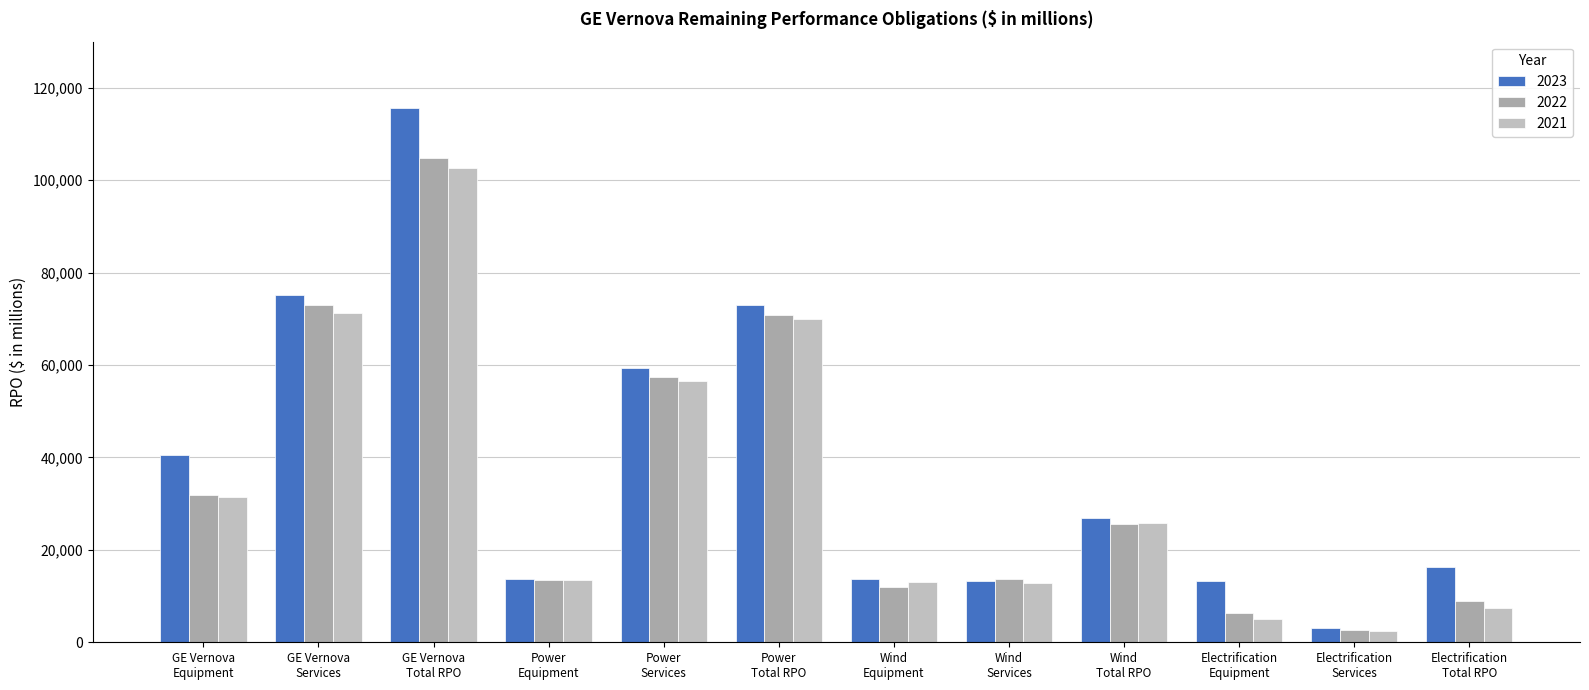

How many data points in 2023 are less than 26949?

6